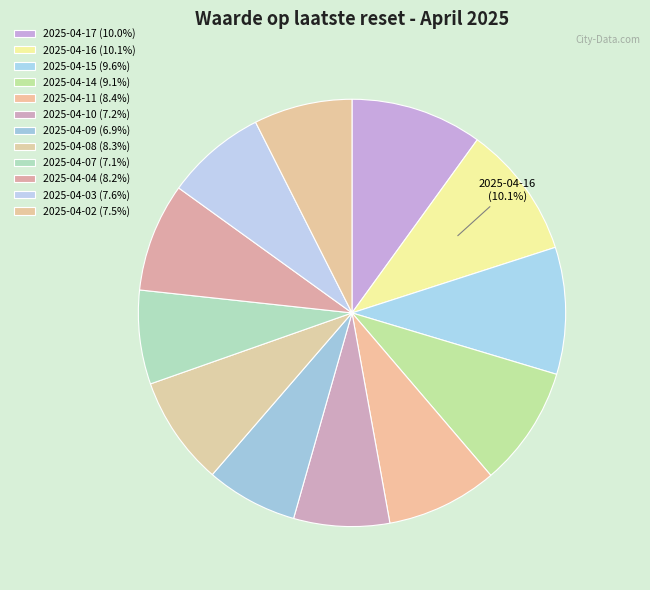

Count the number of slices in the pie.

12